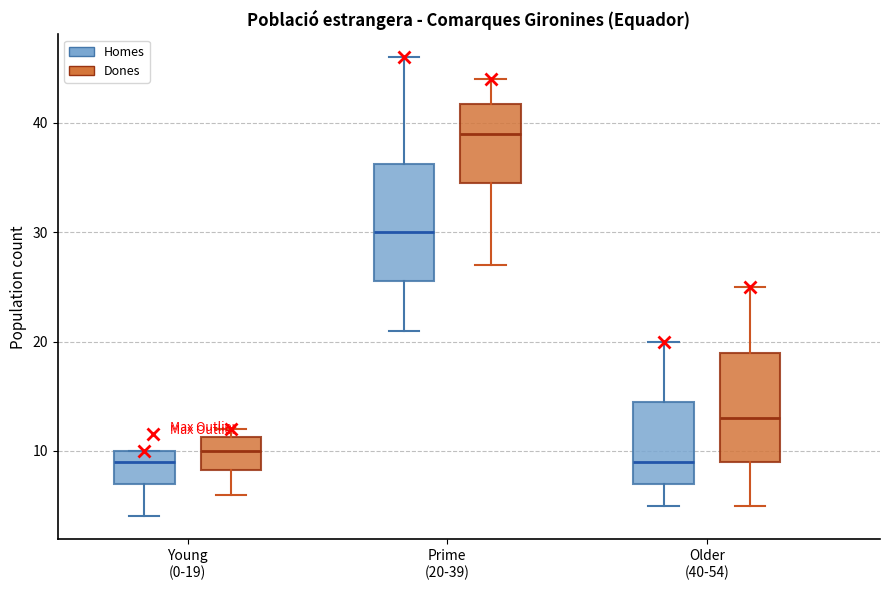

Where does the upper whisker of the box for Prime (20-39) (Homes) end on the y-axis? The values are not printed on the chart, so give them approximately, as read against the axis.

46